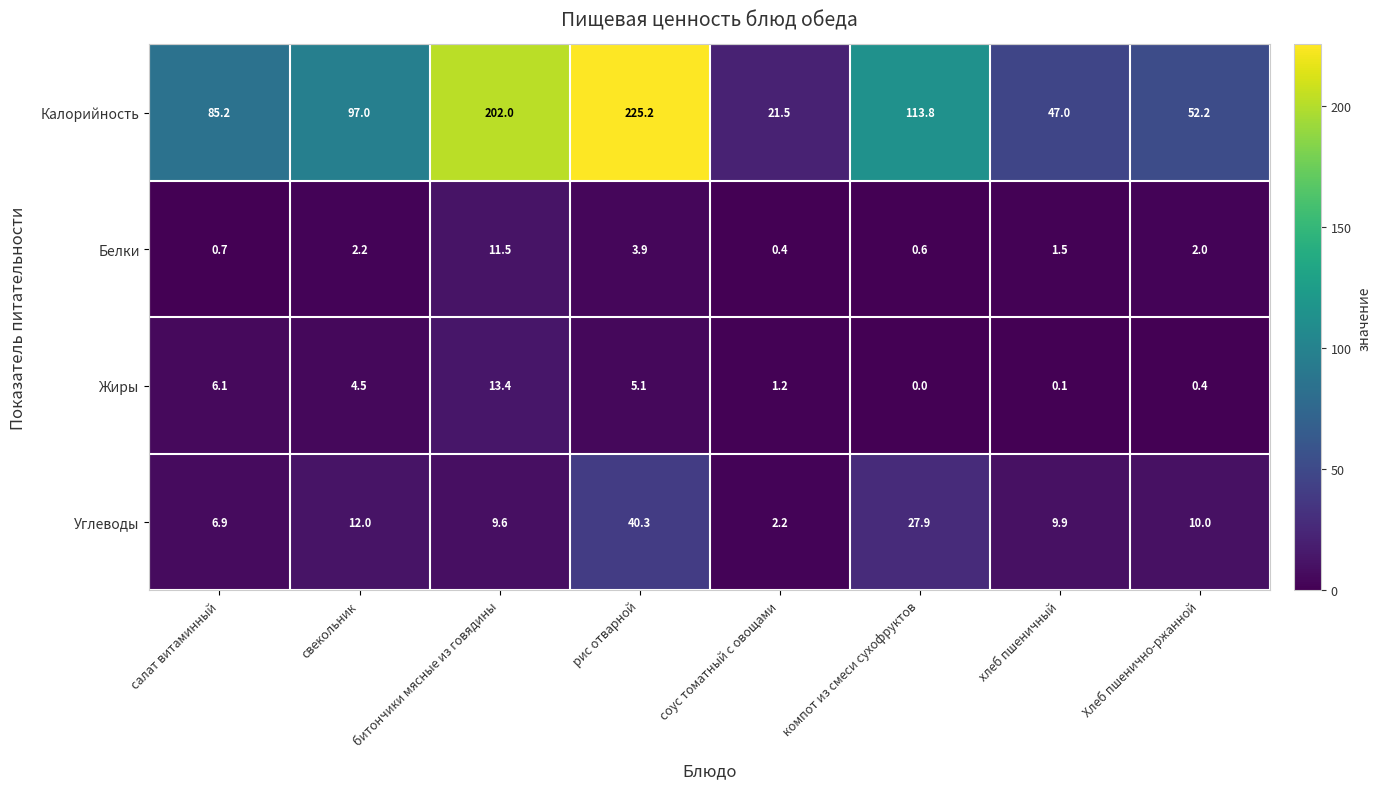

Where does the Белки series first go above 2?

свекольник